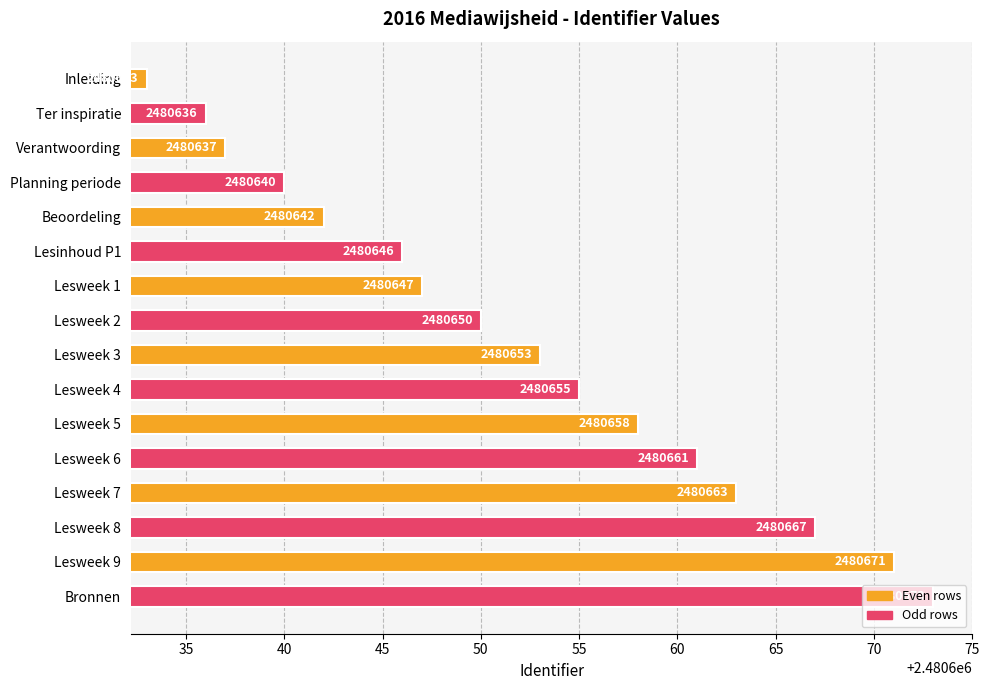

What is the label of the 6th bar from the top?

Lesinhoud P1